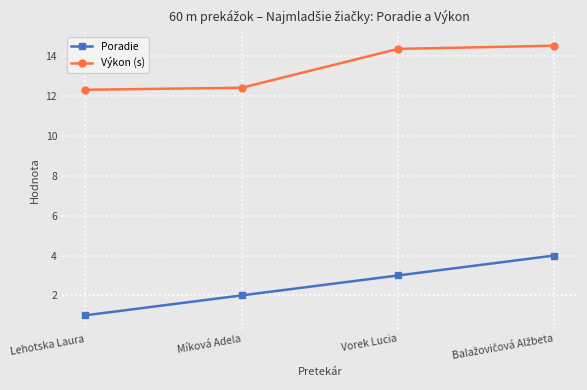

At how many categories does at least one series exceed 9?

4